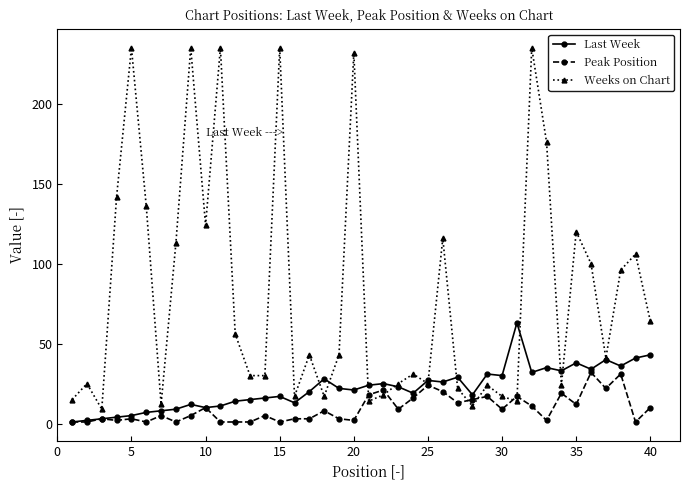

At how many categories does at least one series exceed 2?

40